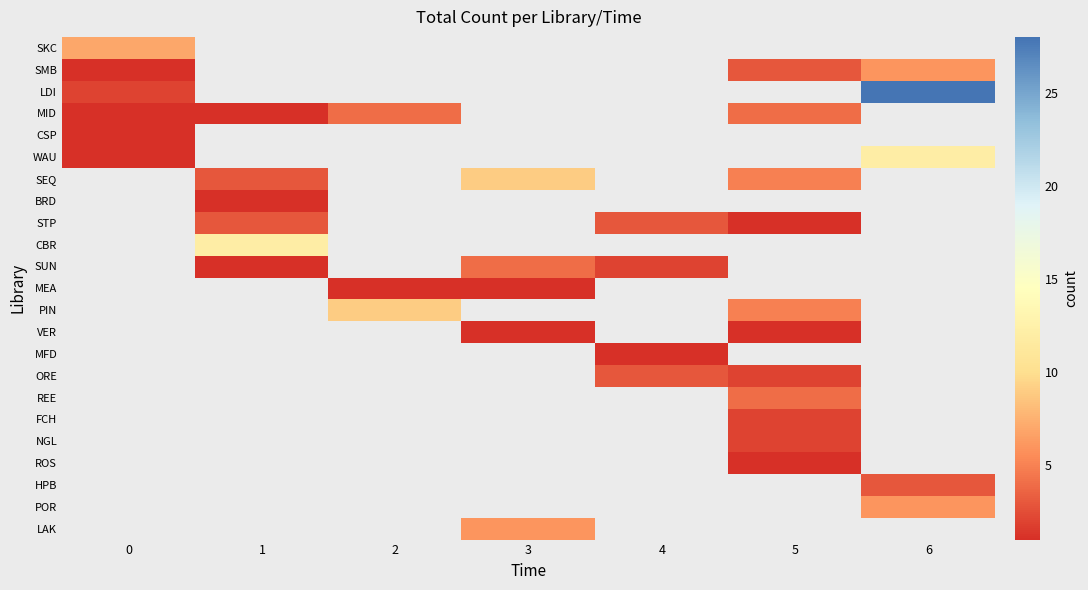

What is the greatest value displayed?

28.0